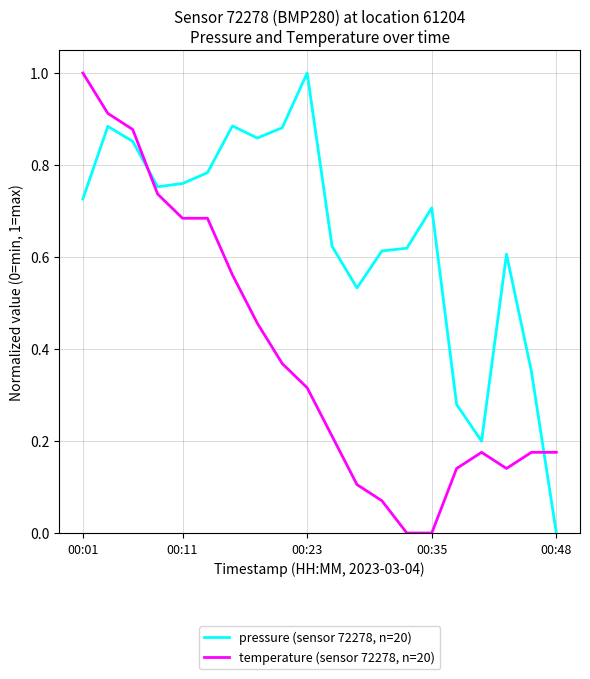

Count the number of categories in the chart.

20